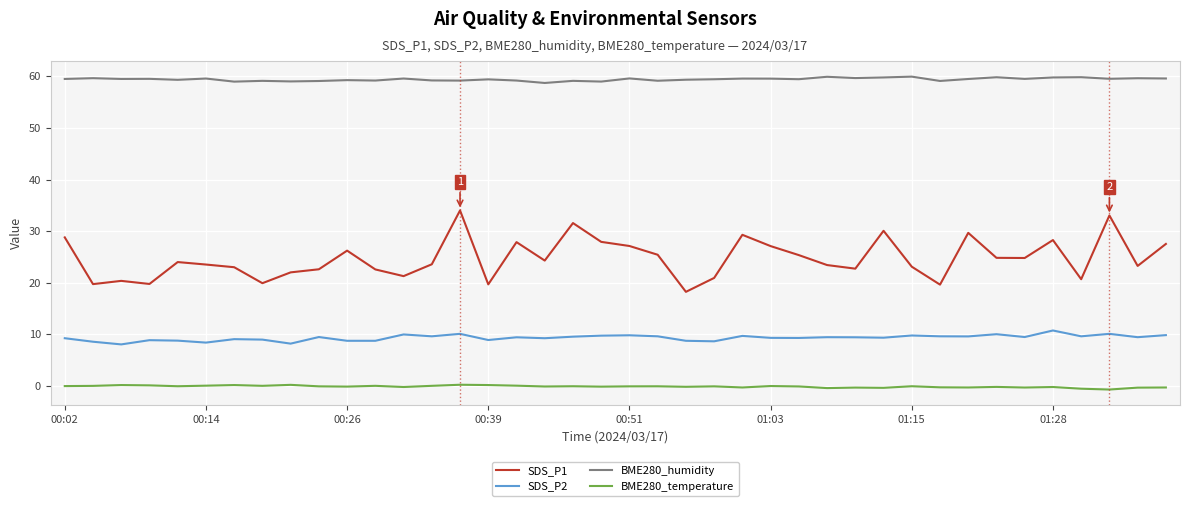

List the series in order of their overall mean, lowest first.

BME280_temperature, SDS_P2, SDS_P1, BME280_humidity